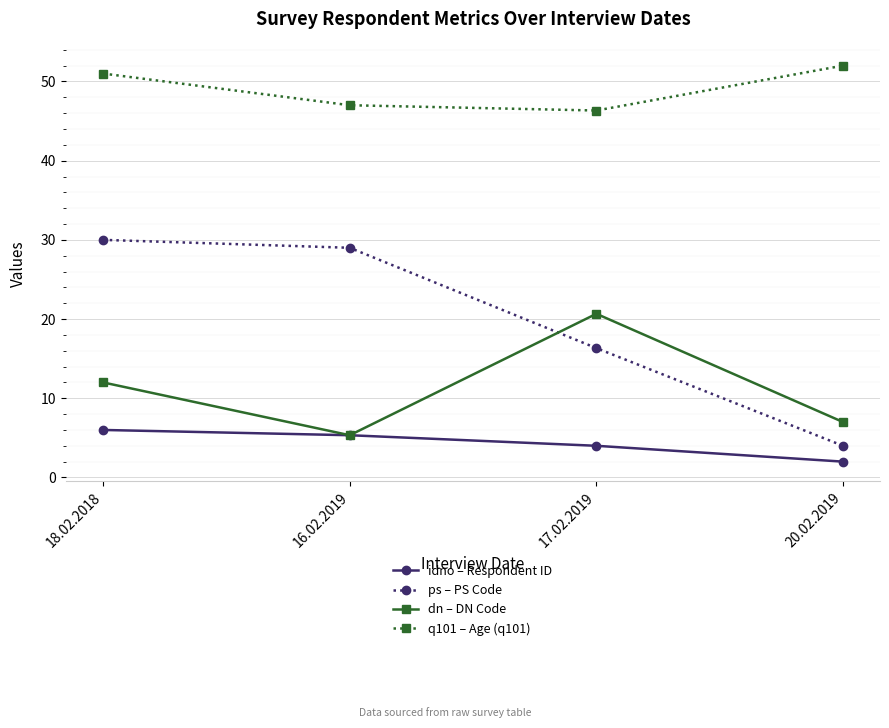

Where is the first local minimum for dn – DN Code?

16.02.2019